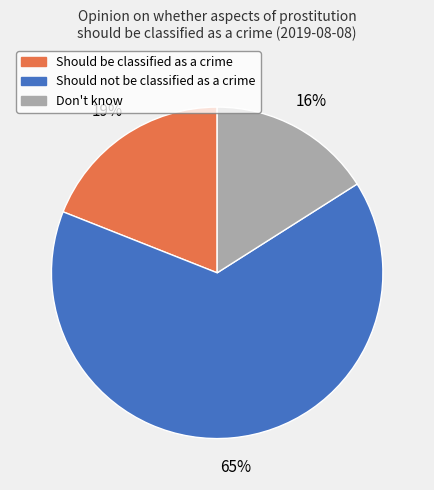

Do Should be classified as a crime and Should not be classified as a crime together represent more than half of the pie?

Yes